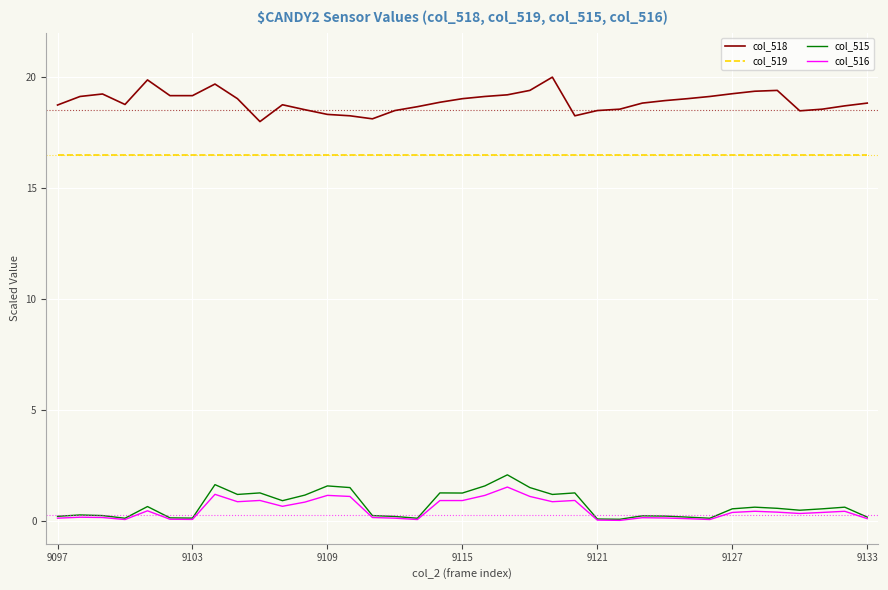

What is the greatest value displayed?

20.0